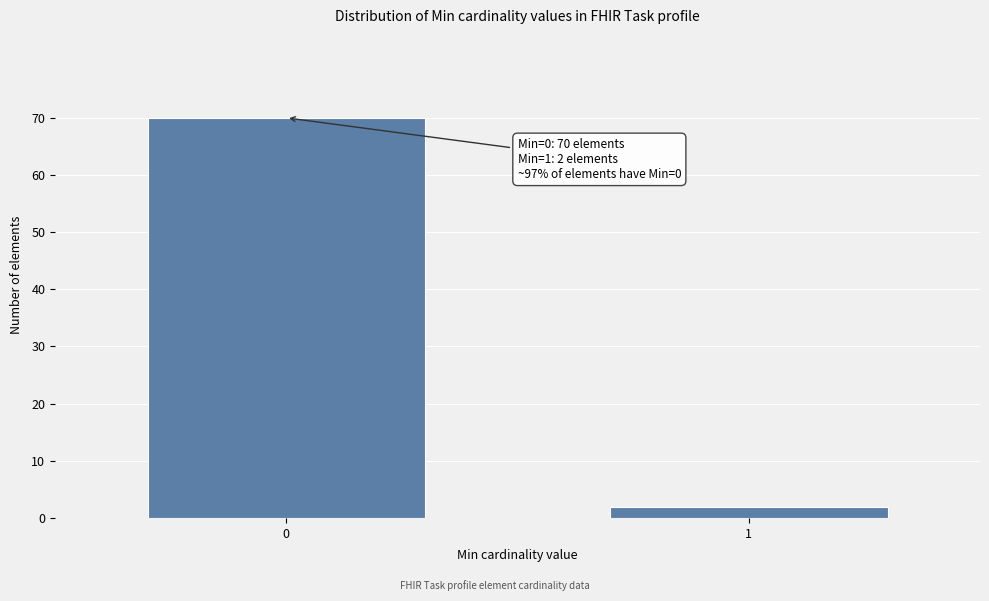

Reading left to right, transcribe all the data shown in this chart.

70	2